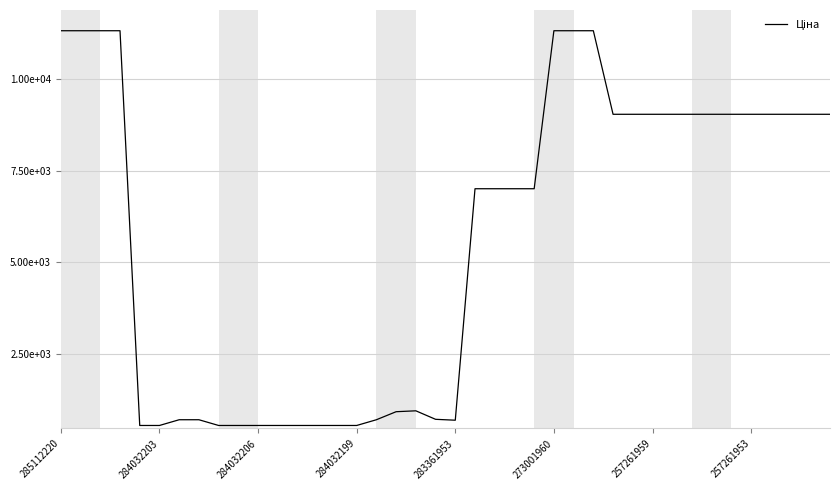

Does the chart display data point markers on the line(s)?

No